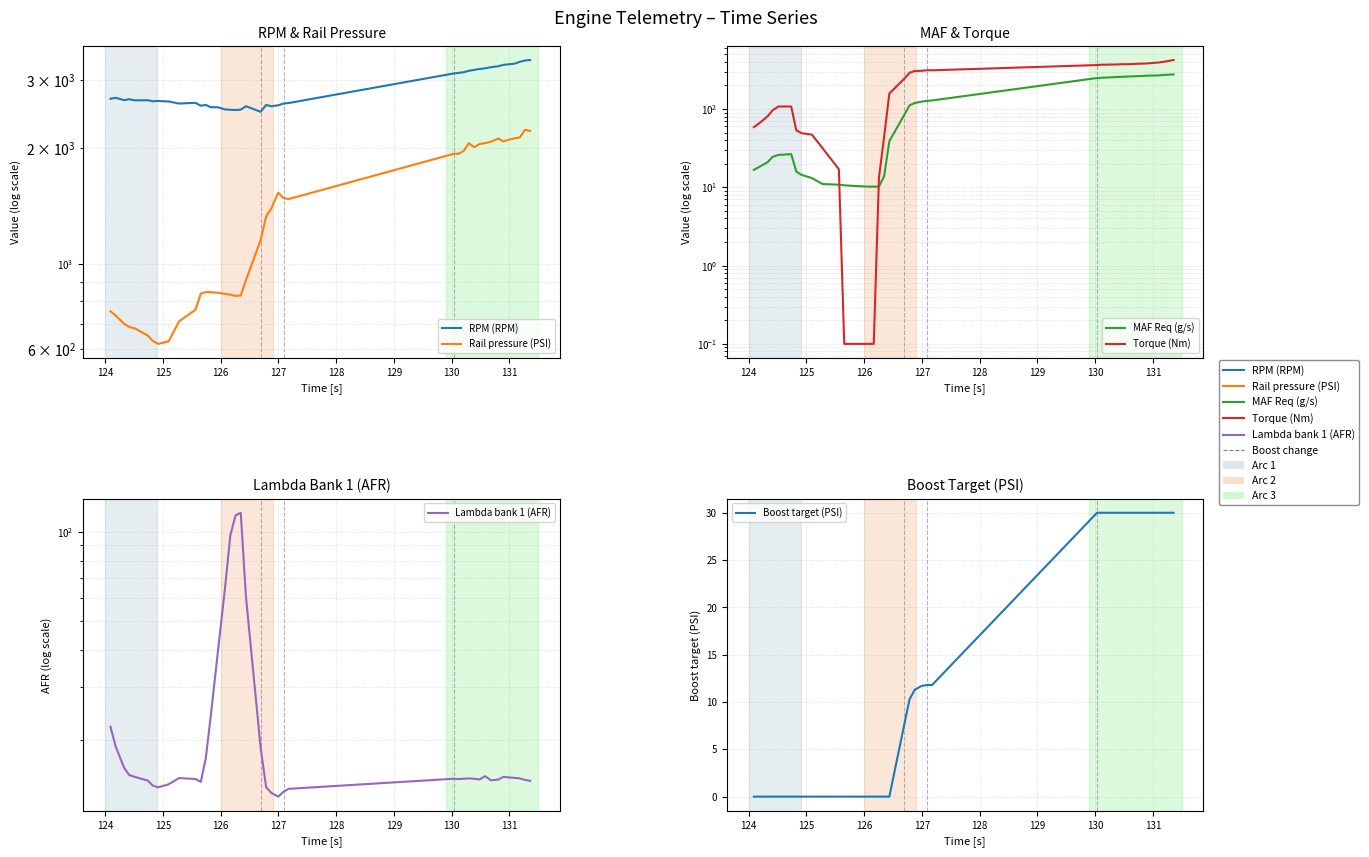

How many data points in Lambda bank 1 (AFR) are less than 14?

6